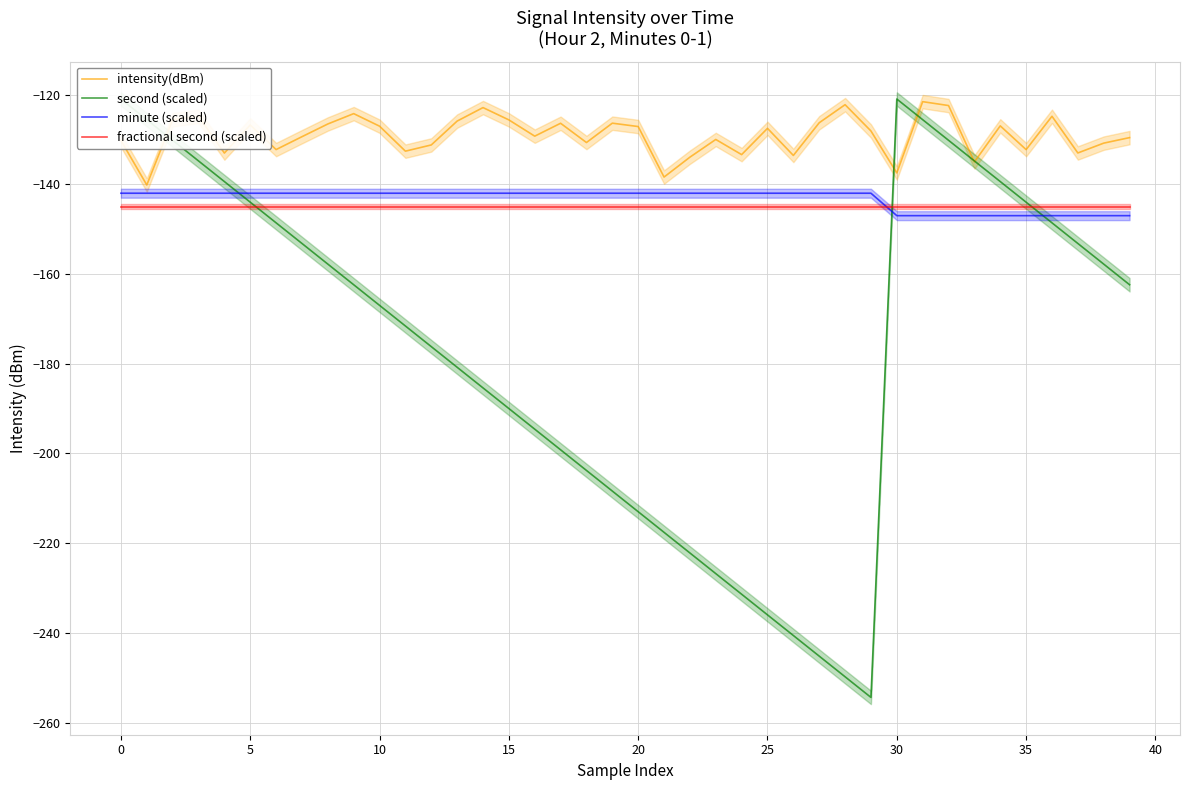

What is the highest value of the minute (scaled) series?

-142.0